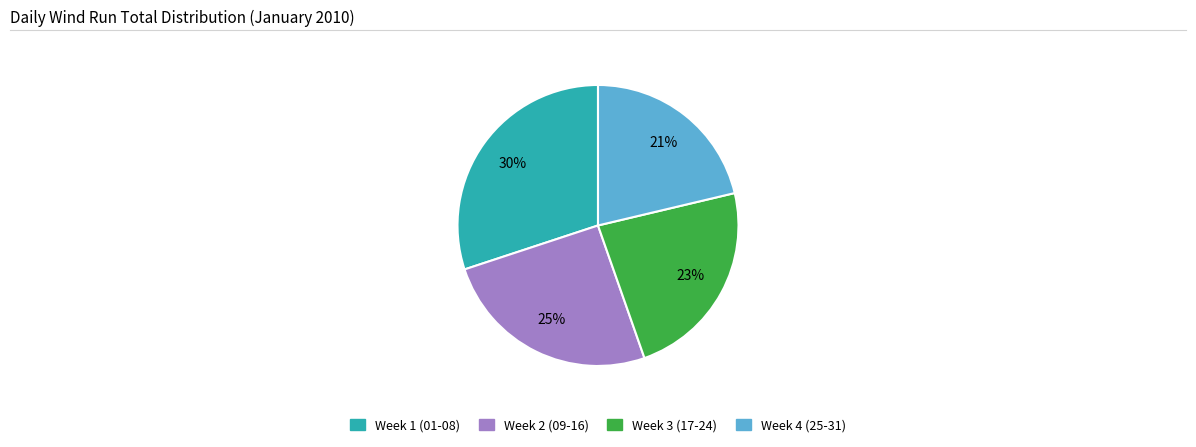

To the nearest percent, what is the average slice percentage?

25%